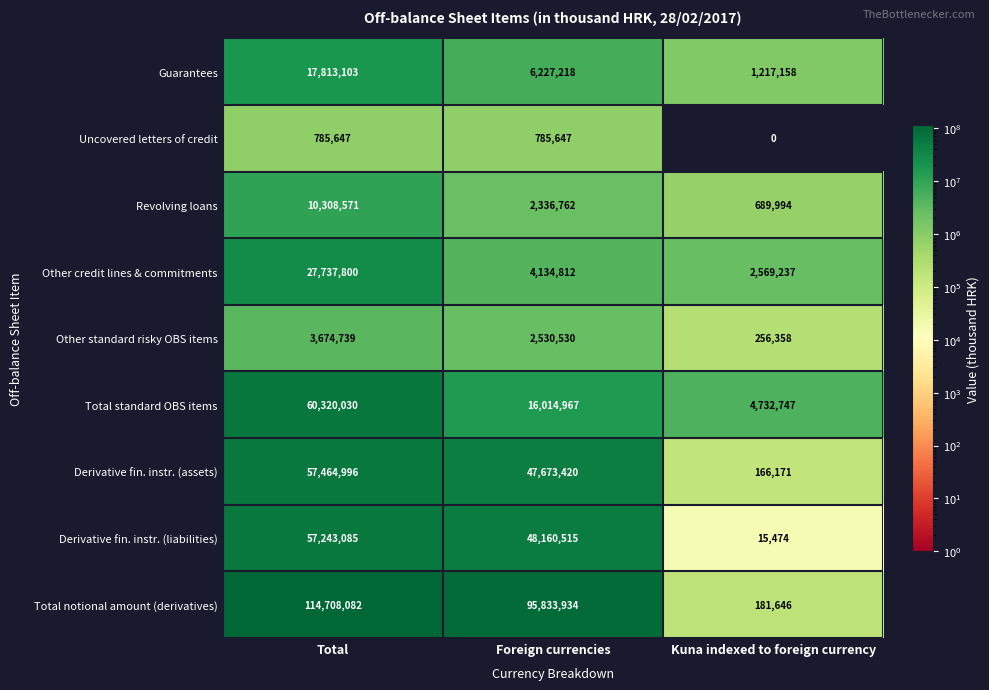

Reading left to right, list all the values displayed in this chart.

Guarantees: Total=17813103	Foreign currencies=6227218	Kuna indexed to foreign currency=1217158
Uncovered letters of credit: Total=785647	Foreign currencies=785647	Kuna indexed to foreign currency=0
Revolving loans: Total=10308571	Foreign currencies=2336762	Kuna indexed to foreign currency=689994
Other credit lines & commitments: Total=27737800	Foreign currencies=4134812	Kuna indexed to foreign currency=2569237
Other standard risky OBS items: Total=3674739	Foreign currencies=2530530	Kuna indexed to foreign currency=256358
Total standard OBS items: Total=60320030	Foreign currencies=16014967	Kuna indexed to foreign currency=4732747
Derivative fin. instr. (assets): Total=57464996	Foreign currencies=47673420	Kuna indexed to foreign currency=166171
Derivative fin. instr. (liabilities): Total=57243085	Foreign currencies=48160515	Kuna indexed to foreign currency=15474
Total notional amount (derivatives): Total=114708082	Foreign currencies=95833934	Kuna indexed to foreign currency=181646